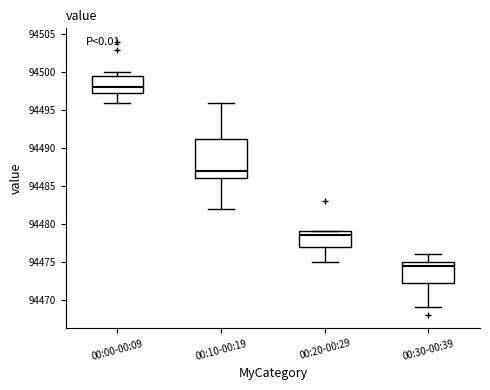

Which box's median line is the highest?

00:00-00:09